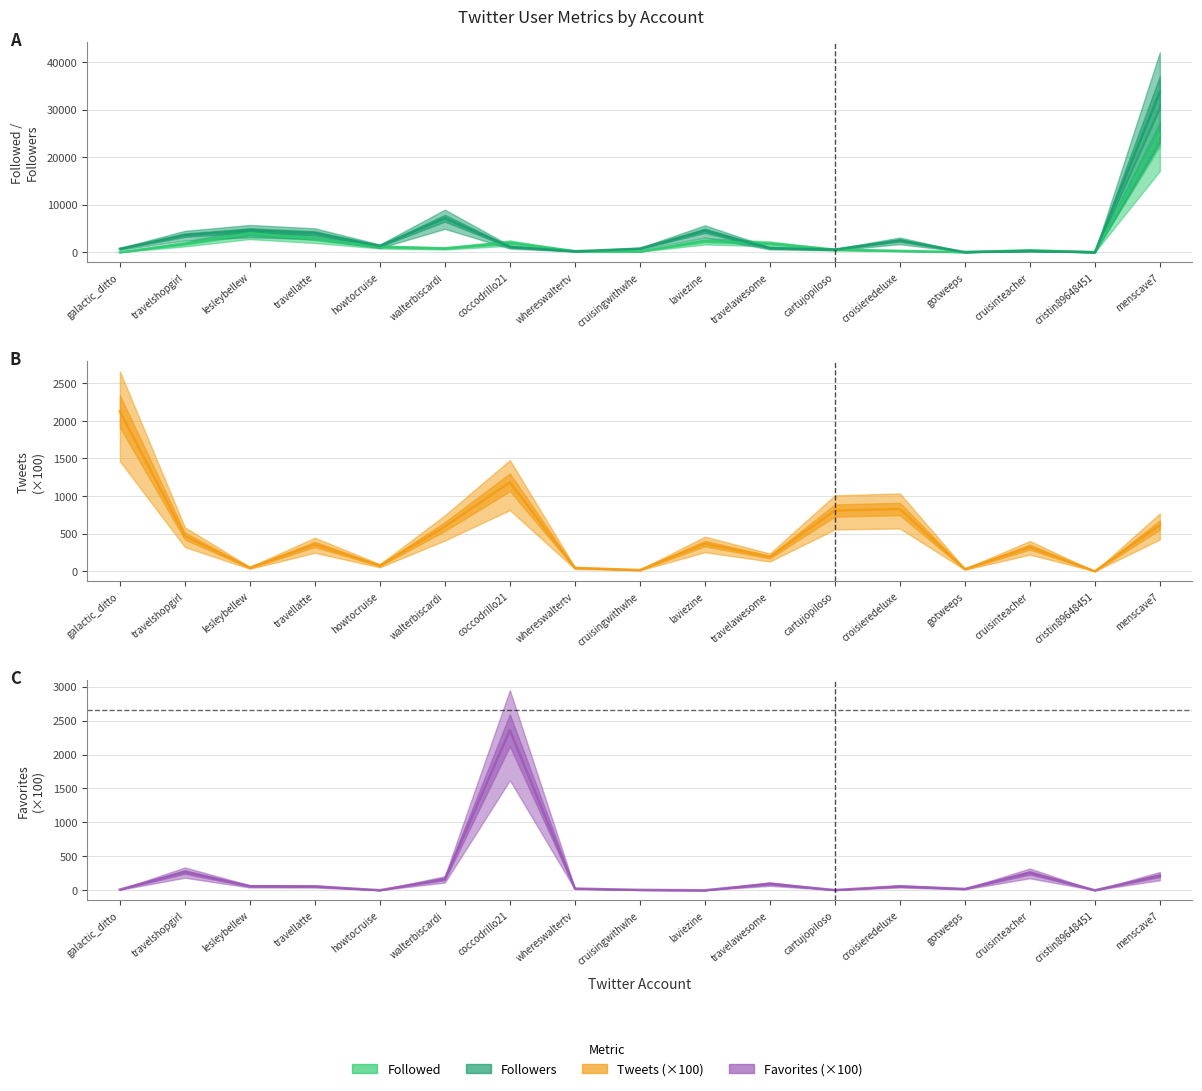

What is the sum of all Followers values?

65817.6